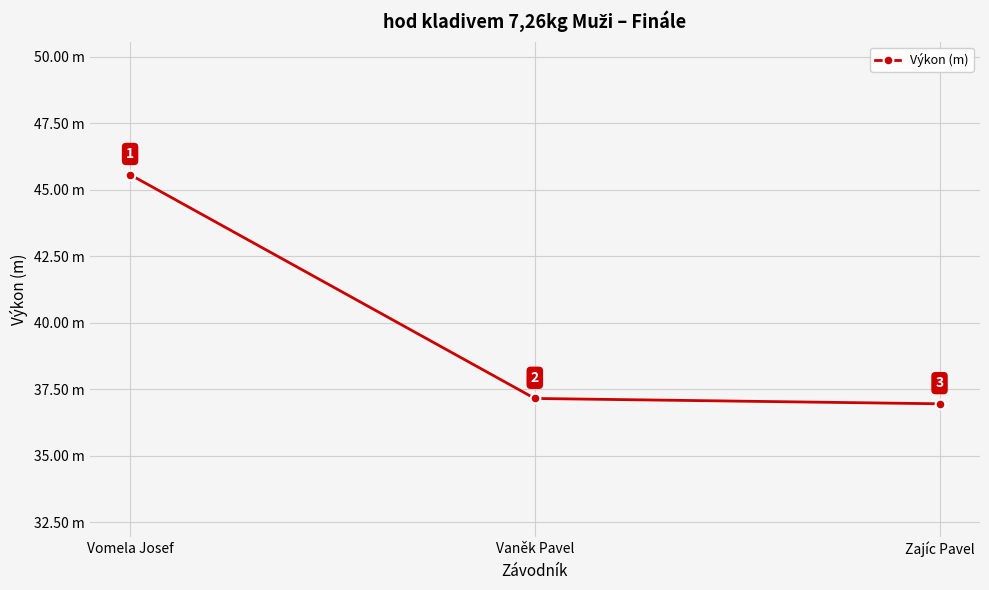

Between Vomela Josef and Vaněk Pavel, which is larger?

Vomela Josef